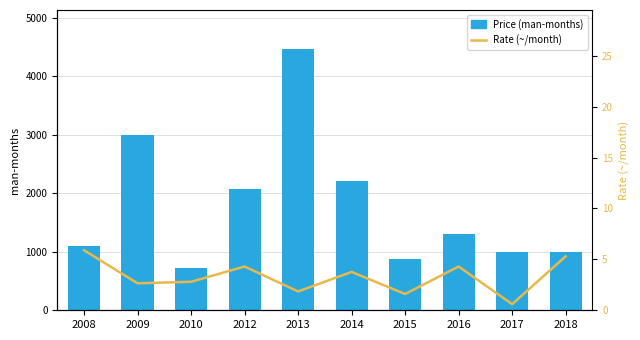

What is the difference between the Rate (~/month) values at 2012 and 2015?

2.7